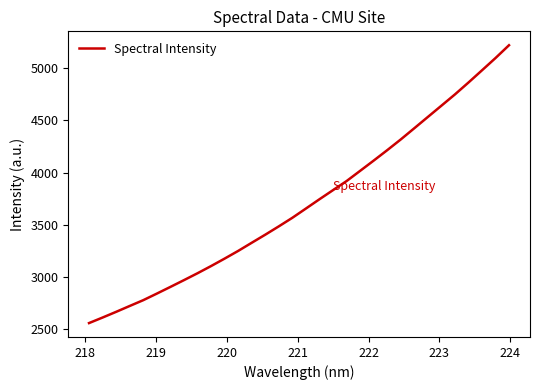

What is the maximum value shown in the chart?

5221.8